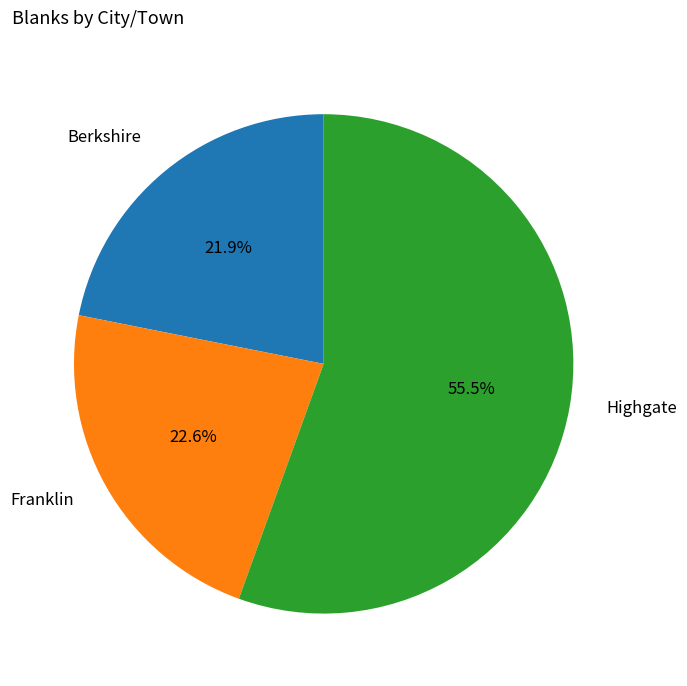

Is there a majority slice in this chart?

Yes